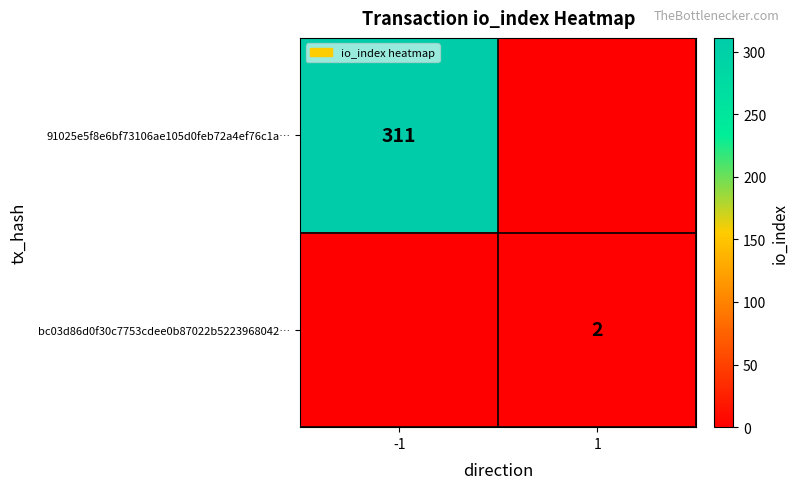

Is the value of 91025e5f8e6bf73106ae105d0feb72a4ef76c1a… at -1 greater than the value of bc03d86d0f30c7753cdee0b87022b5223968042… at 1?

Yes